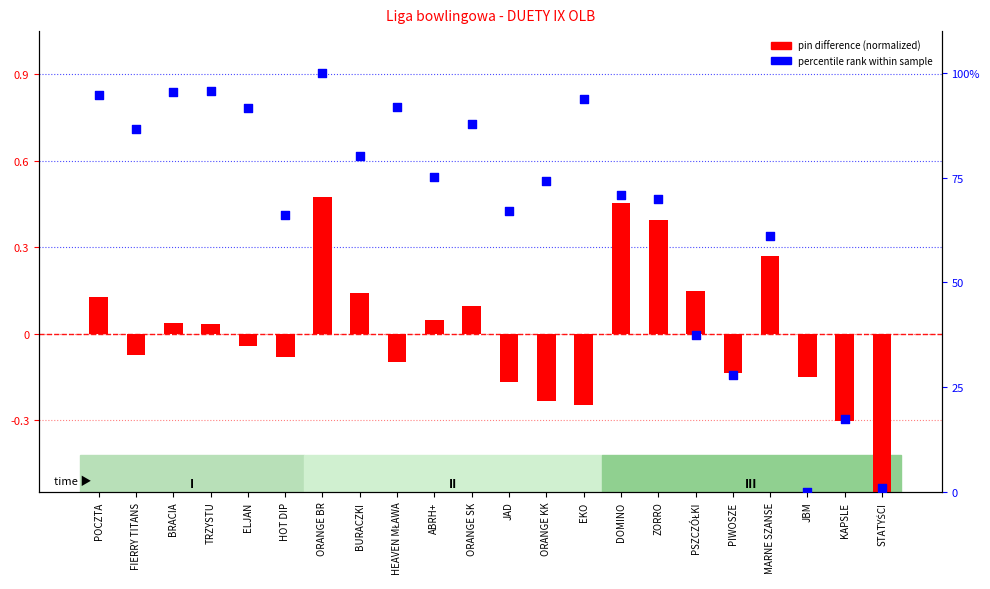

Which series reaches the minimum Y coordinate?

pin difference (normalized)